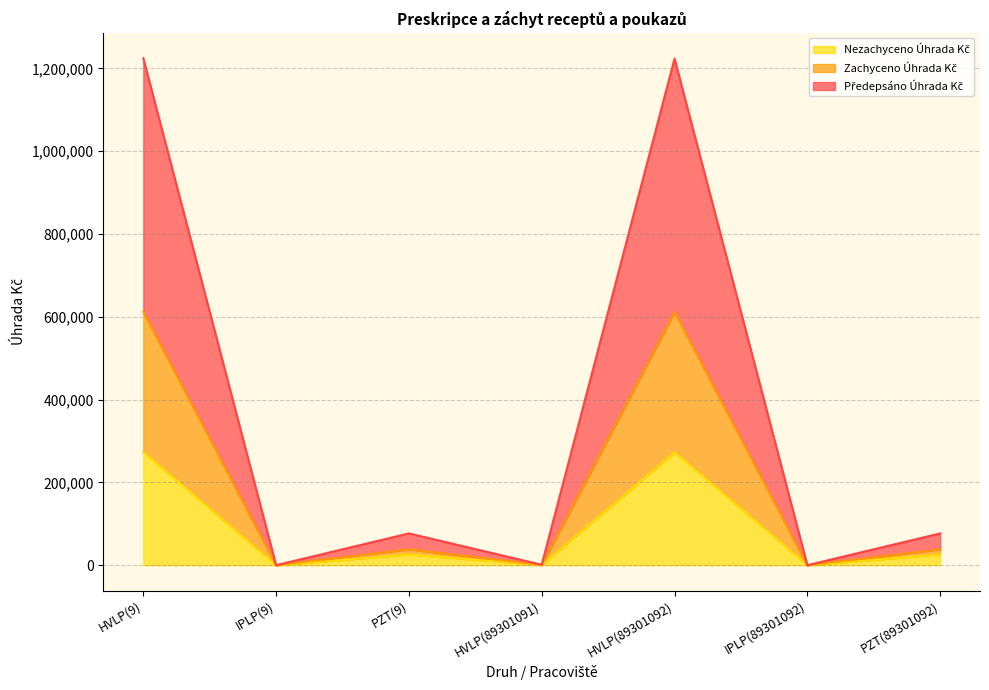

At which category is the sum across all series the highest?

HVLP(9)